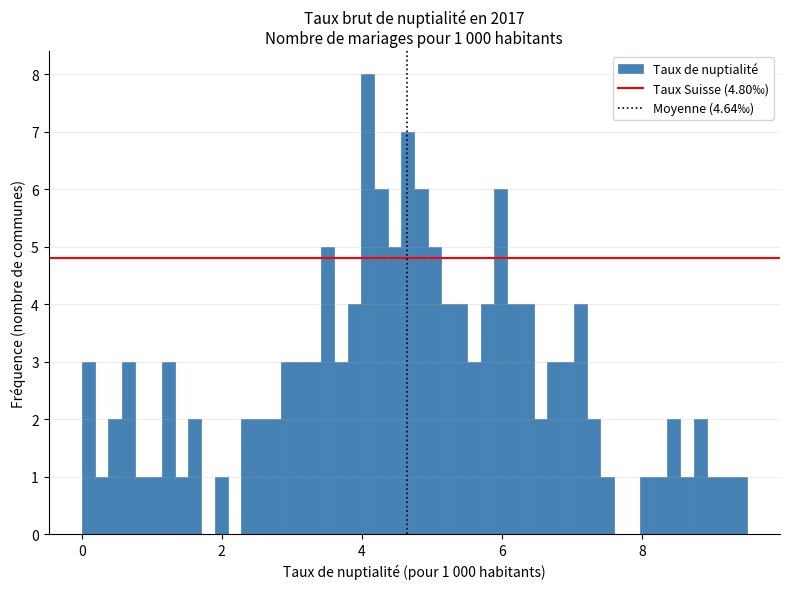

Around what value on the x-axis is the tallest bar? Give the approximate position of its centre, as read against the axis.

4.0